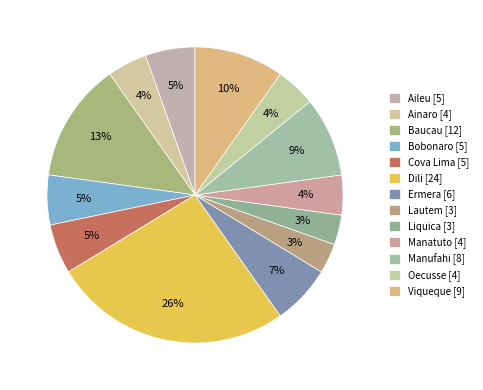

To the nearest percent, what is the difference between the largest and smallest slice percentages?

23%